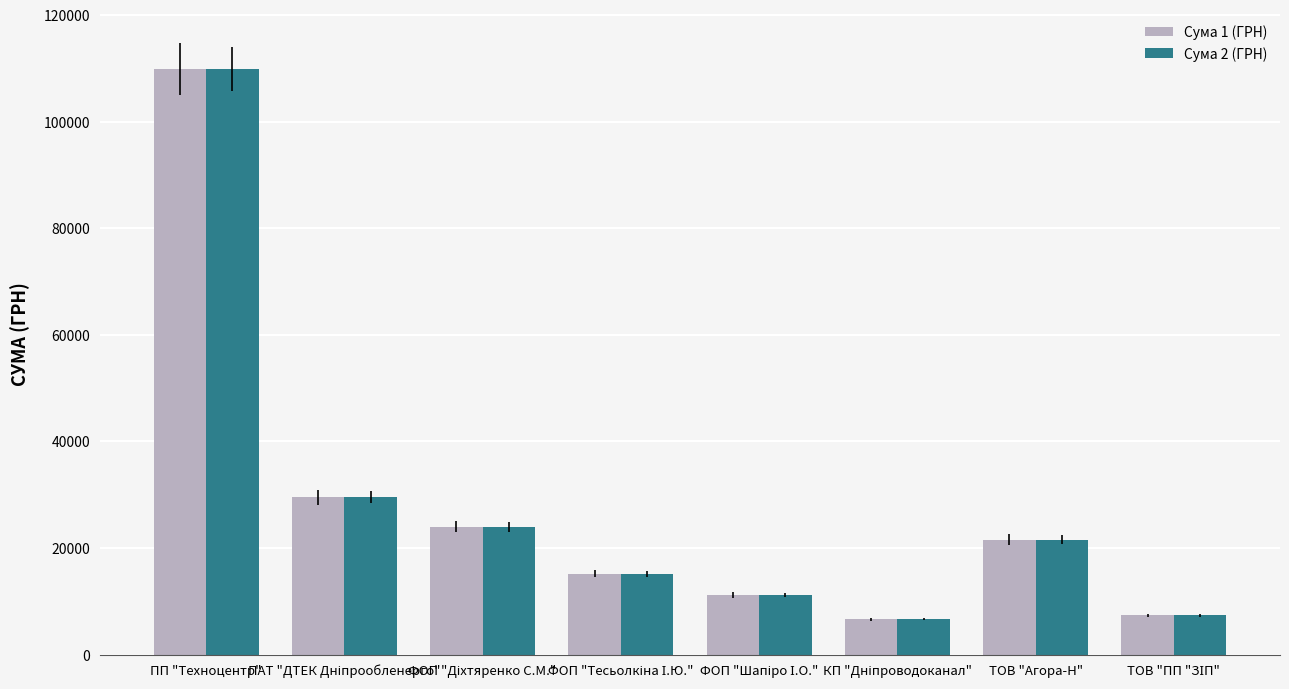

How many bars are there in each group?

2